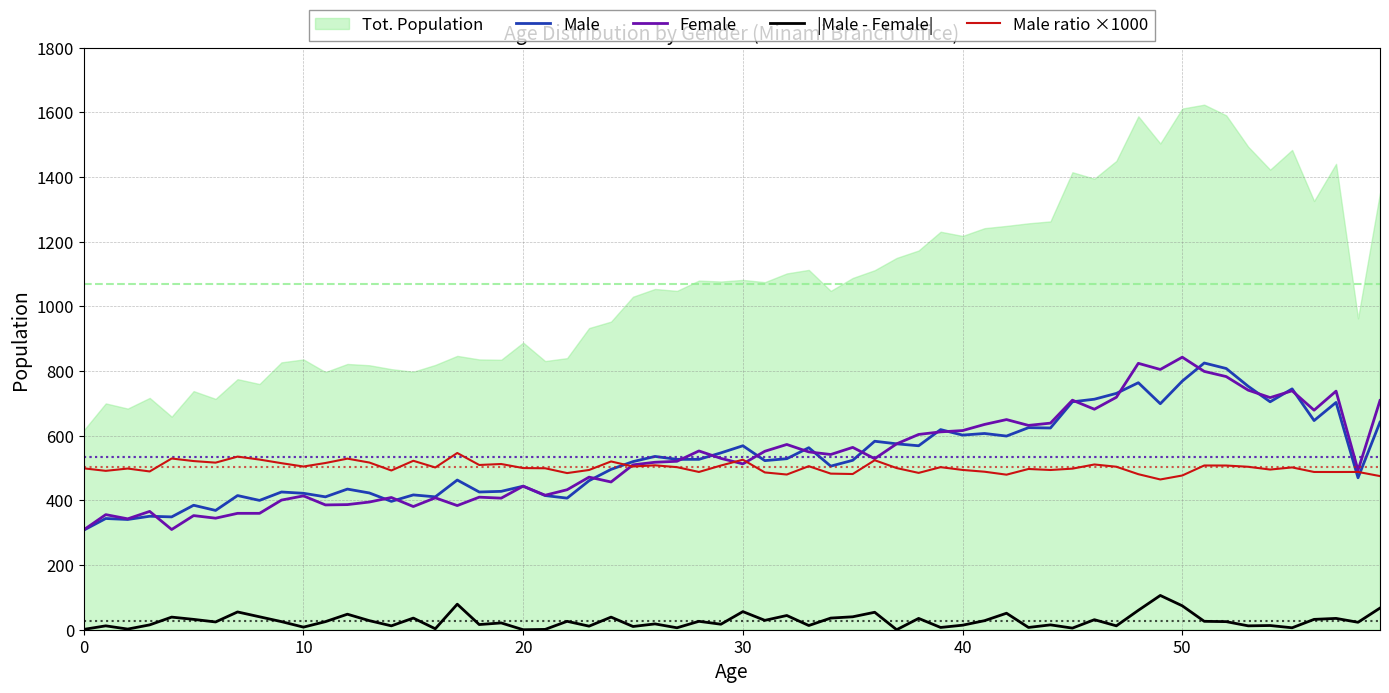

How many data points in 女 (Female) are less than 407?

15